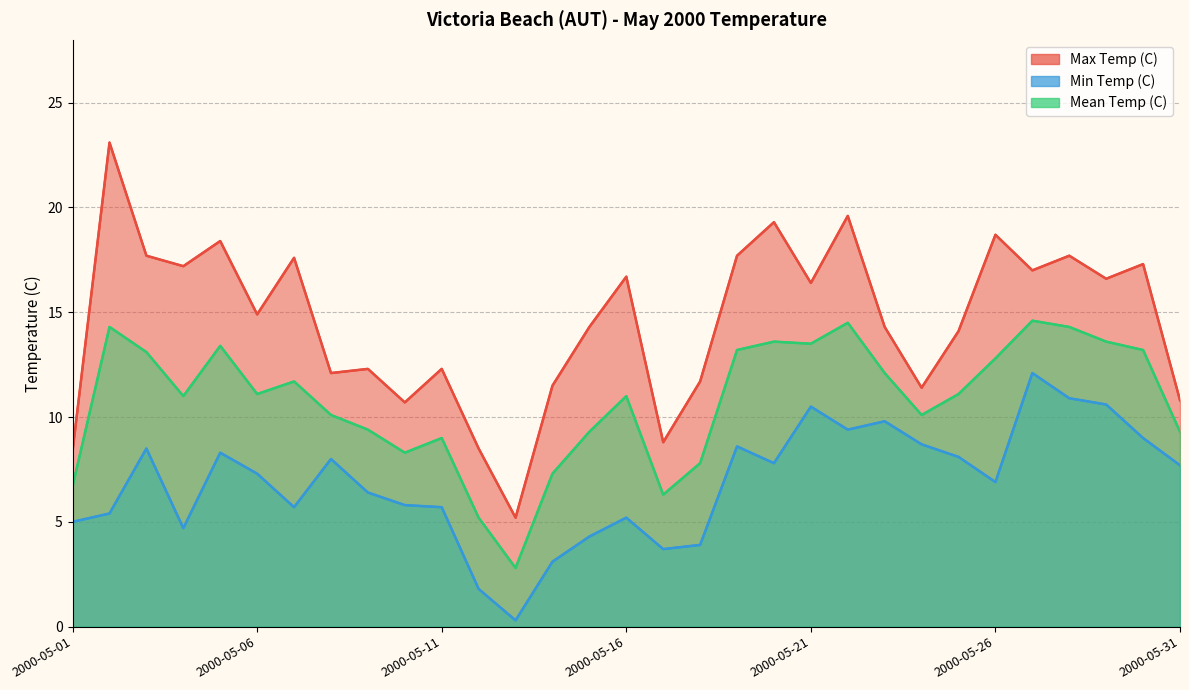

Reading left to right, extract all data points from this chart.

Max Temp (C): 2000-05-01=8.4	2000-05-02=23.1	2000-05-03=17.7	2000-05-04=17.2	2000-05-05=18.4	2000-05-06=14.9	2000-05-07=17.6	2000-05-08=12.1	2000-05-09=12.3	2000-05-10=10.7	2000-05-11=12.3	2000-05-12=8.5	2000-05-13=5.2	2000-05-14=11.5	2000-05-15=14.3	2000-05-16=16.7	2000-05-17=8.8	2000-05-18=11.7	2000-05-19=17.7	2000-05-20=19.3	2000-05-21=16.4	2000-05-22=19.6	2000-05-23=14.3	2000-05-24=11.4	2000-05-25=14.1	2000-05-26=18.7	2000-05-27=17.0	2000-05-28=17.7	2000-05-29=16.6	2000-05-30=17.3	2000-05-31=10.8
Min Temp (C): 2000-05-01=5.0	2000-05-02=5.4	2000-05-03=8.5	2000-05-04=4.7	2000-05-05=8.3	2000-05-06=7.3	2000-05-07=5.7	2000-05-08=8.0	2000-05-09=6.4	2000-05-10=5.8	2000-05-11=5.7	2000-05-12=1.8	2000-05-13=0.3	2000-05-14=3.1	2000-05-15=4.3	2000-05-16=5.2	2000-05-17=3.7	2000-05-18=3.9	2000-05-19=8.6	2000-05-20=7.8	2000-05-21=10.5	2000-05-22=9.4	2000-05-23=9.8	2000-05-24=8.7	2000-05-25=8.1	2000-05-26=6.9	2000-05-27=12.1	2000-05-28=10.9	2000-05-29=10.6	2000-05-30=9.0	2000-05-31=7.7
Mean Temp (C): 2000-05-01=6.7	2000-05-02=14.3	2000-05-03=13.1	2000-05-04=11.0	2000-05-05=13.4	2000-05-06=11.1	2000-05-07=11.7	2000-05-08=10.1	2000-05-09=9.4	2000-05-10=8.3	2000-05-11=9.0	2000-05-12=5.2	2000-05-13=2.8	2000-05-14=7.3	2000-05-15=9.3	2000-05-16=11.0	2000-05-17=6.3	2000-05-18=7.8	2000-05-19=13.2	2000-05-20=13.6	2000-05-21=13.5	2000-05-22=14.5	2000-05-23=12.1	2000-05-24=10.1	2000-05-25=11.1	2000-05-26=12.8	2000-05-27=14.6	2000-05-28=14.3	2000-05-29=13.6	2000-05-30=13.2	2000-05-31=9.3